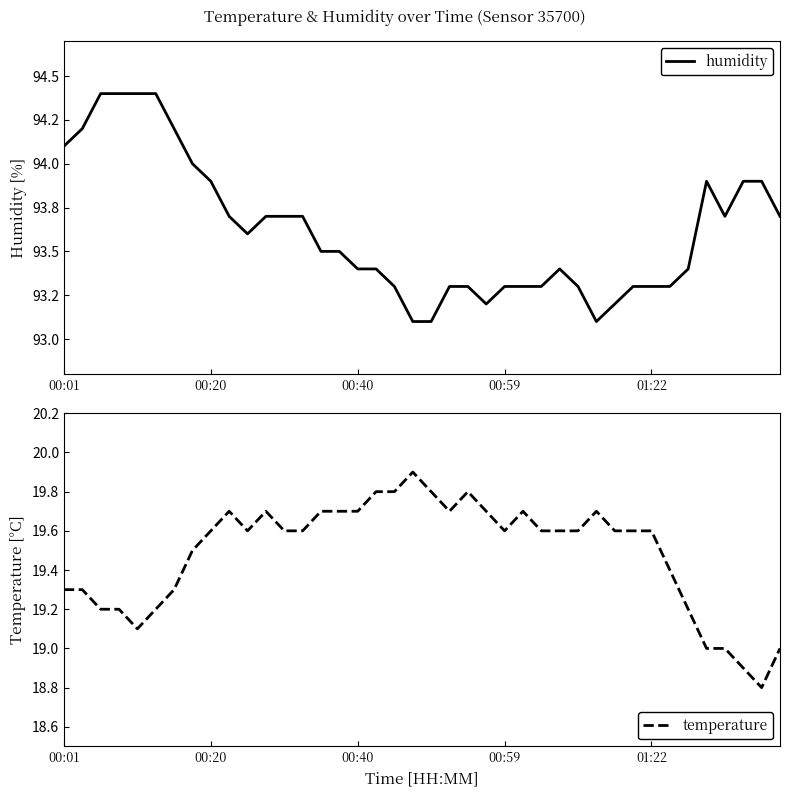

Which series has the largest total across all categories?

humidity